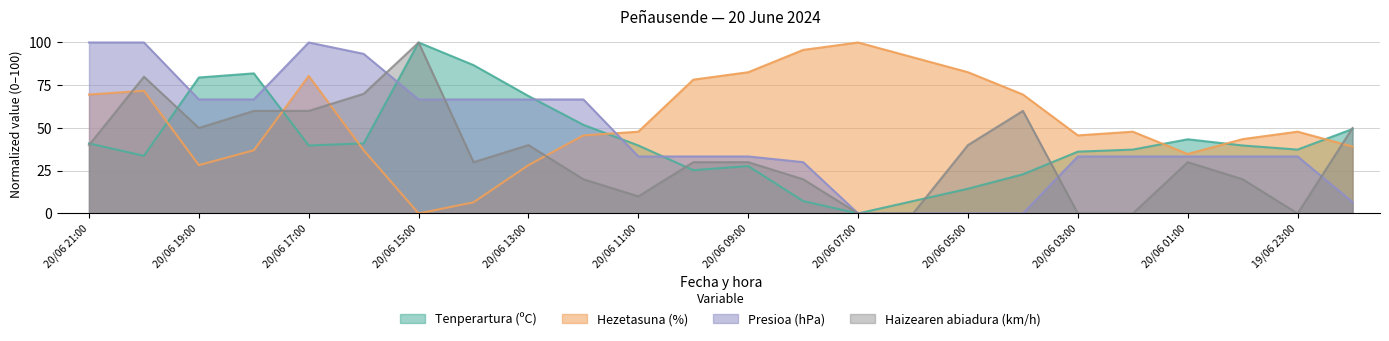

Does the chart display data point markers on the line(s)?

No